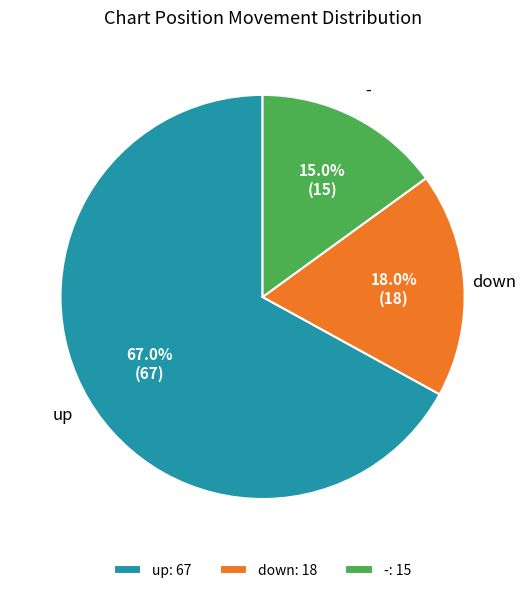

The up slice represents 67% of the pie. True or false?

True